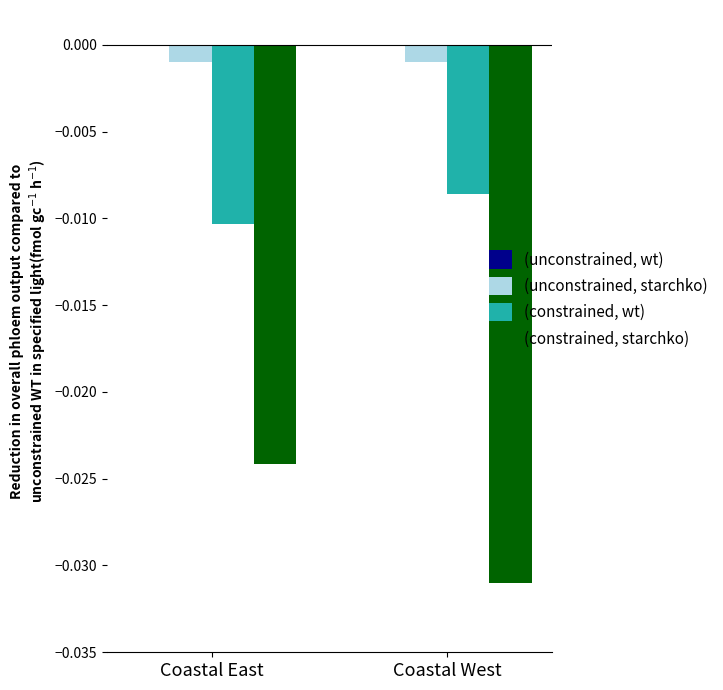

Is the value of (constrained, starchko) at Coastal West greater than the value of (unconstrained, starchko) at Coastal East?

No